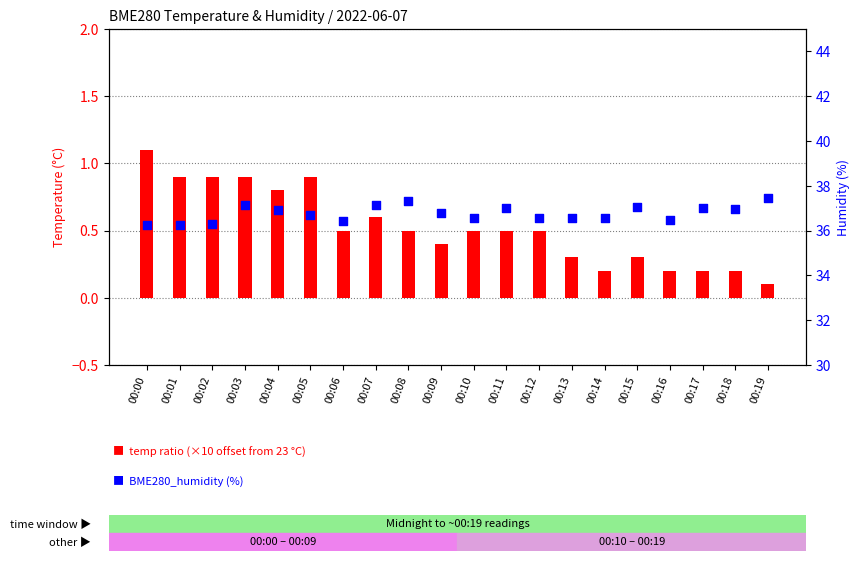

Which series has the widest spread of Y values?

BME280_humidity (%)